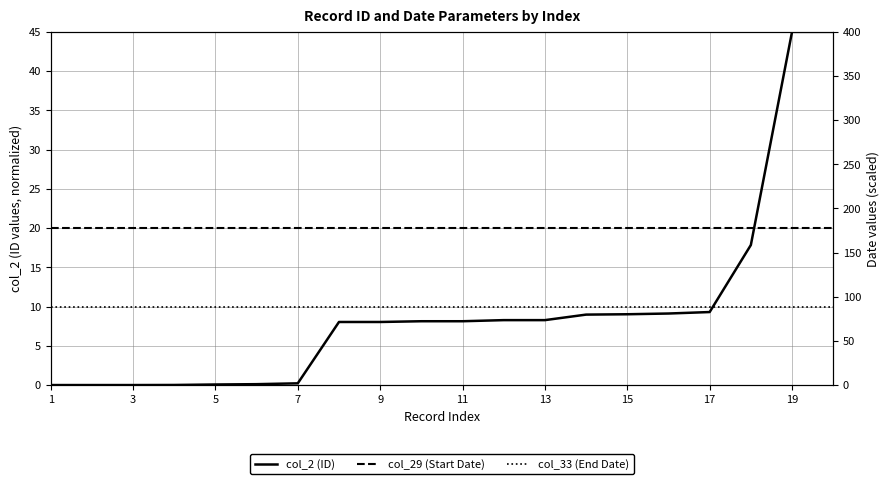

Reading left to right, list all the values displayed in this chart.

col_2 (ID): 0.0	0.0	0.0	0.0	0.1	0.1	0.2	8.0	8.0	8.1	8.1	8.3	8.3	9.0	9.0	9.1	9.3	17.8	45.0	45.0
col_29 (Start Date): 20.0	20.0	20.0	20.0	20.0	20.0	20.0	20.0	20.0	20.0	20.0	20.0	20.0	20.0	20.0	20.0	20.0	20.0	20.0	20.0
col_33 (End Date): 10.0	10.0	10.0	10.0	10.0	10.0	10.0	10.0	10.0	10.0	10.0	10.0	10.0	10.0	10.0	10.0	10.0	10.0	10.0	10.0